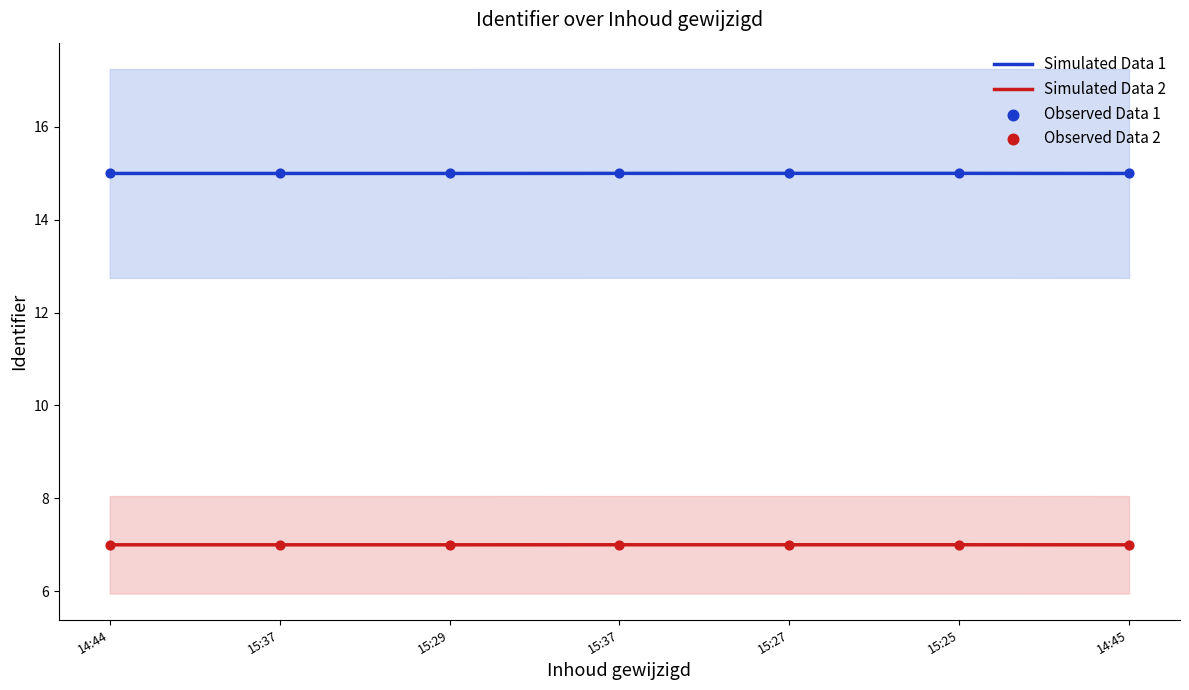

Which series has the largest total across all categories?

Simulated Data 1